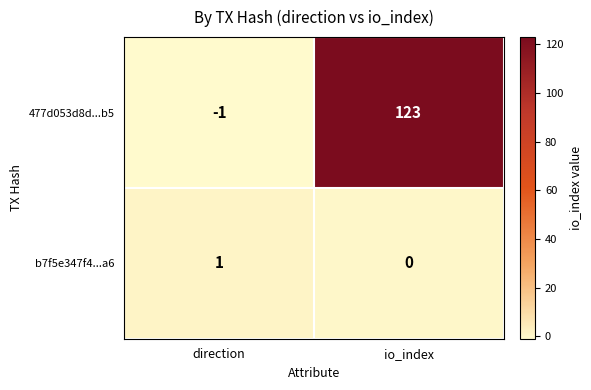

The 477d053d8d...b5 series shows -1 at direction. True or false?

True